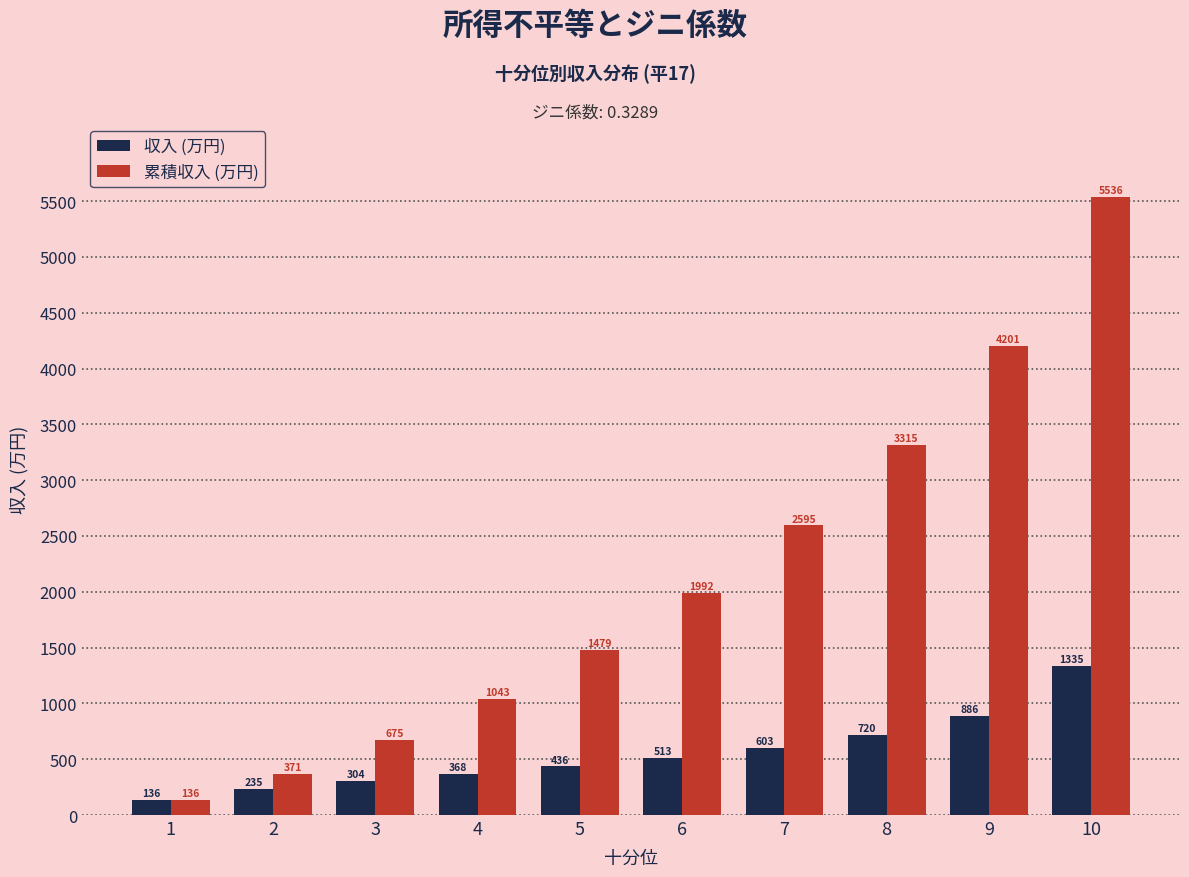

What is the value of the 累積収入 (万円) bar at the 4th from the left?

1043